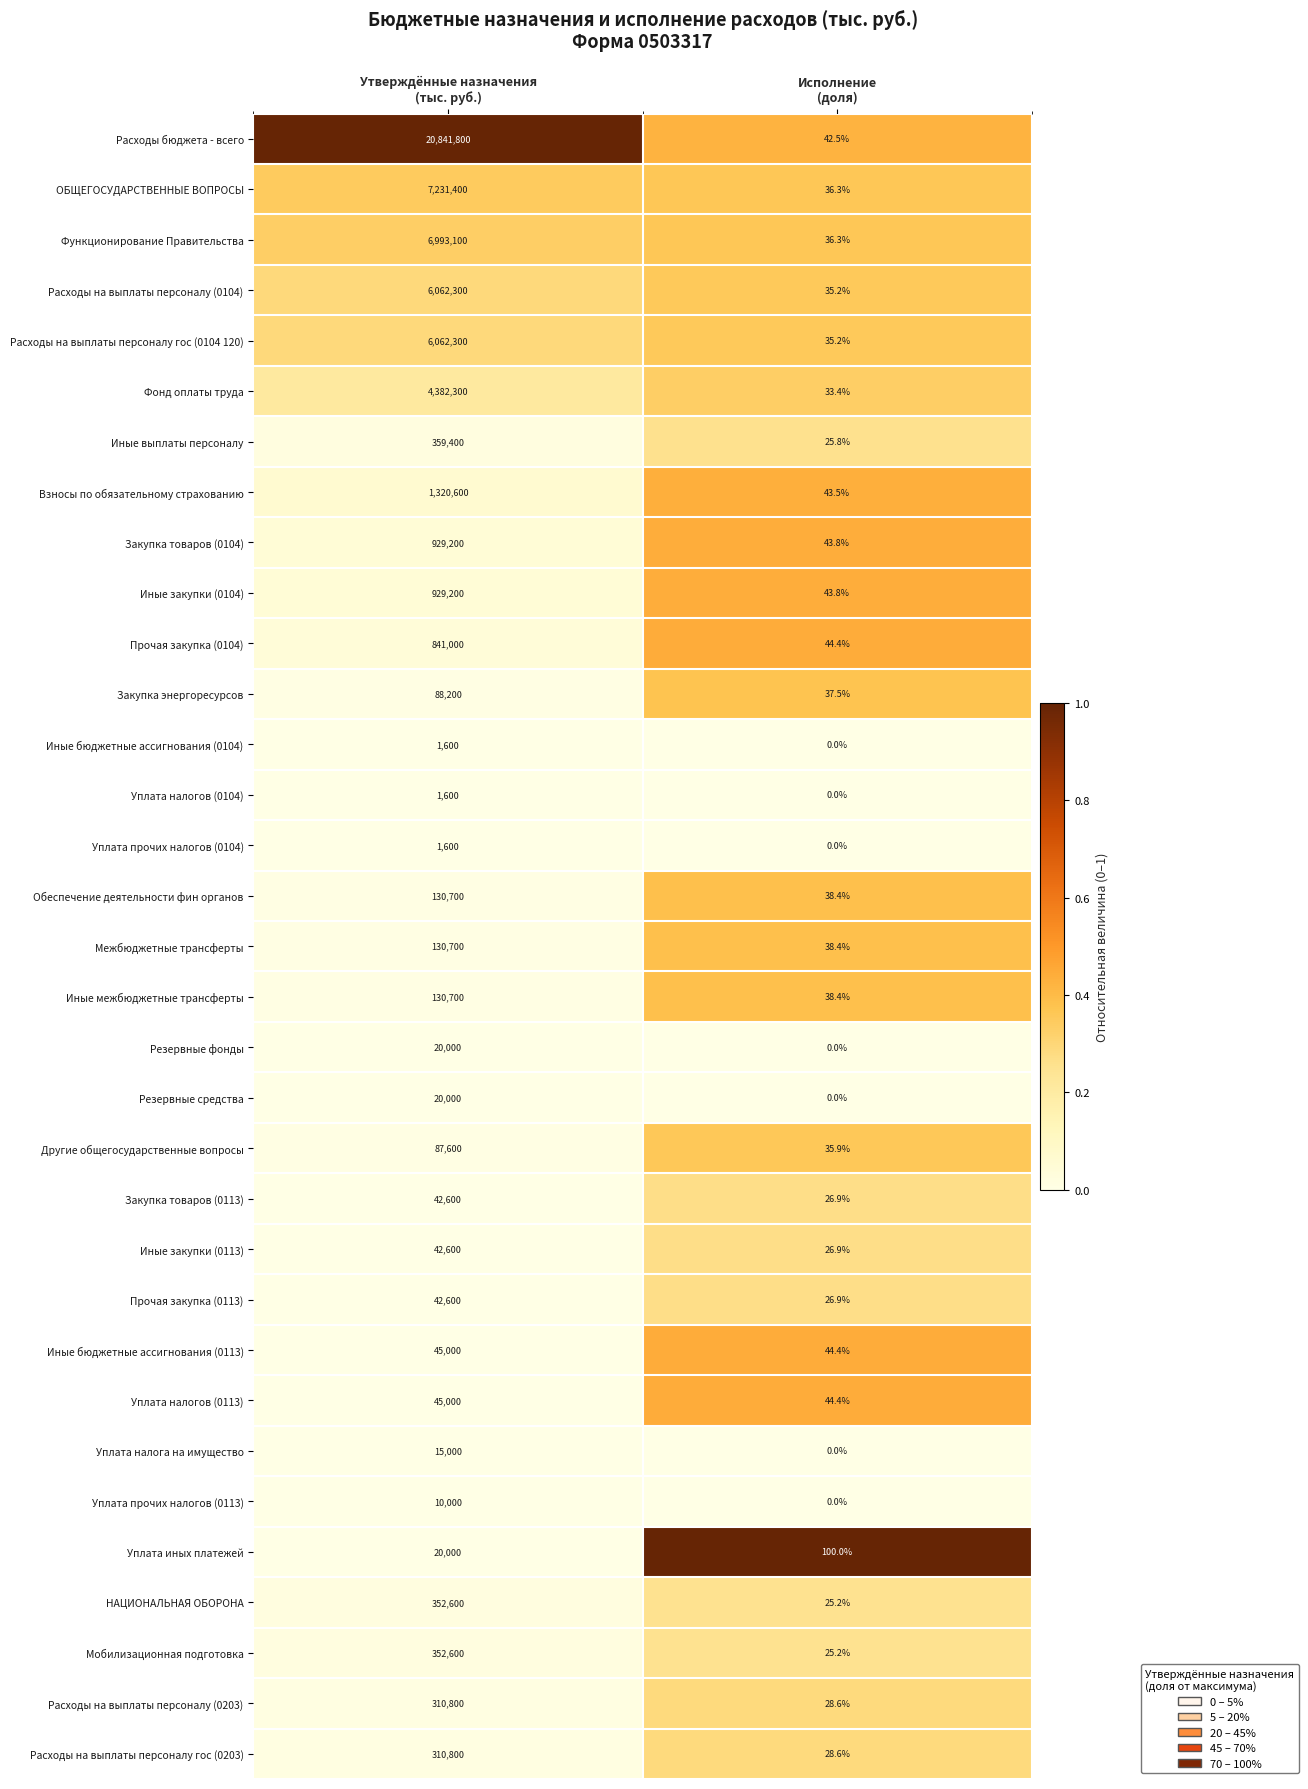

What is the lowest value of the Иные закупки (0113) series?

26.9